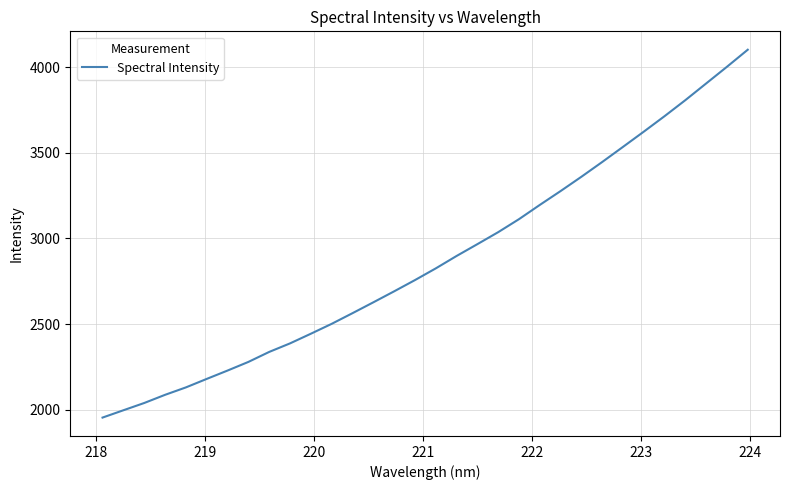

What is the maximum value shown in the chart?

4101.8